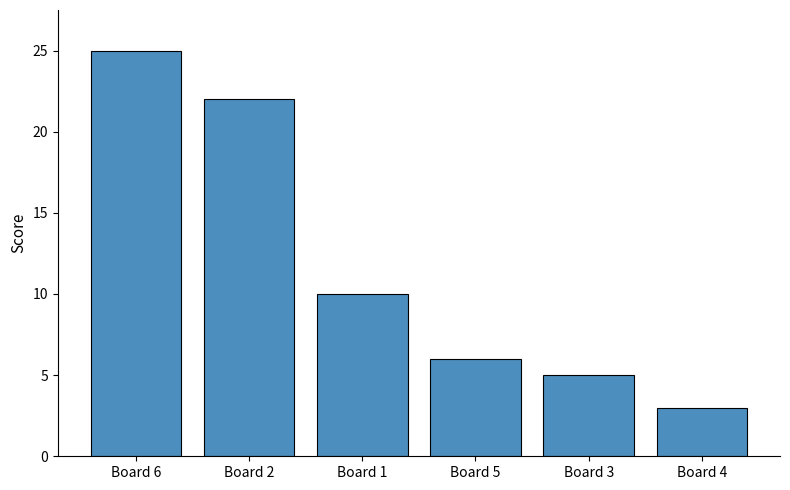

How many bars are there in total?

6